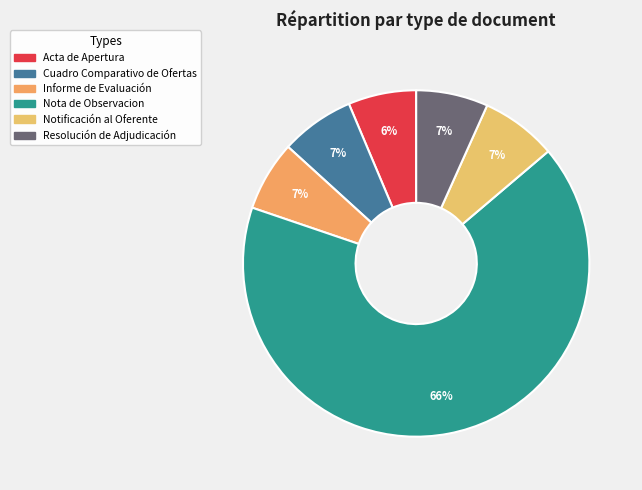

What is the majority slice?

Nota de Observacion